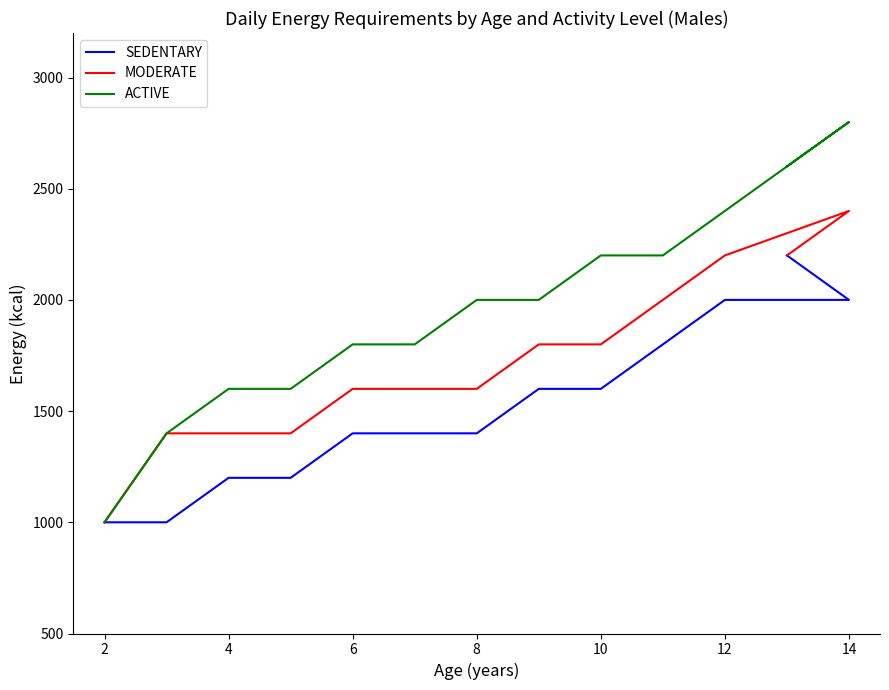

True or false: SEDENTARY and ACTIVE intersect in this chart.

False